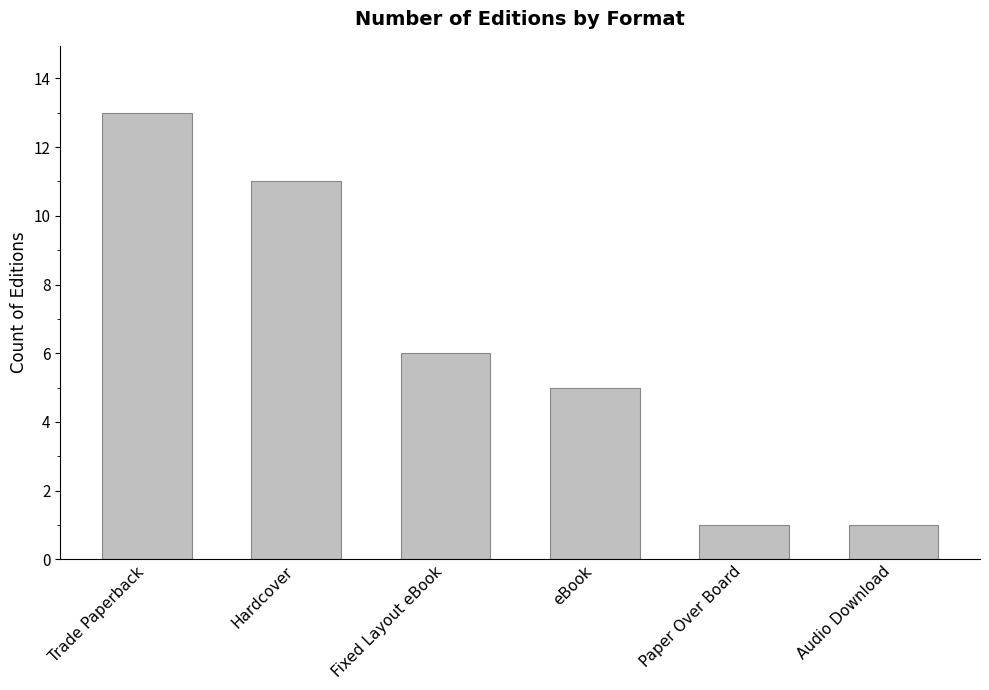

True or false: the data shows 13 at Trade Paperback.

True